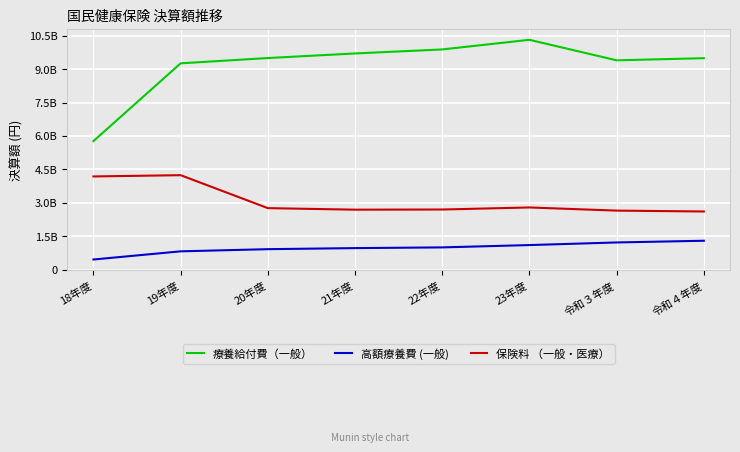

What are all the series names shown in the legend?

療養給付費（一般）, 高額療養費 (一般), 保険料 （一般・医療）